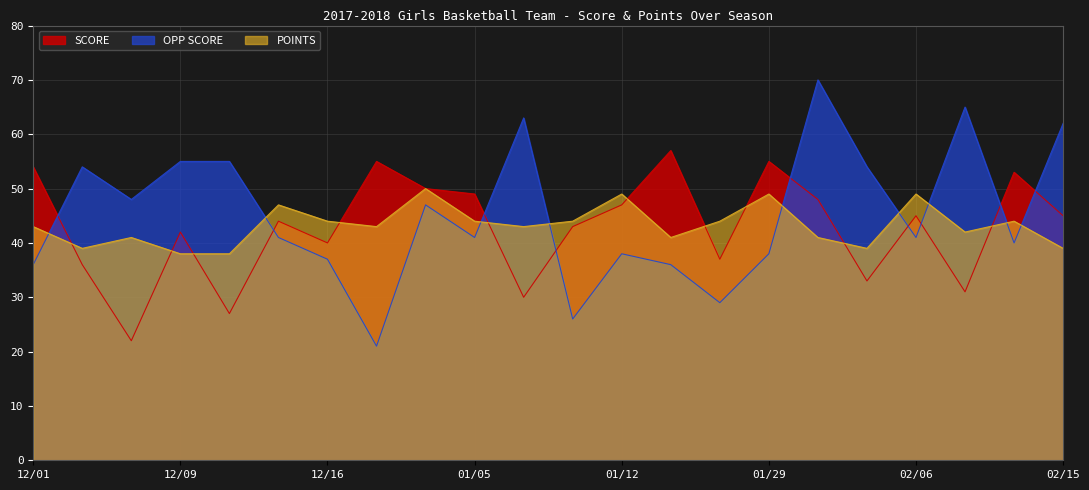

At which category does POINTS reach its first local valley?

12/05